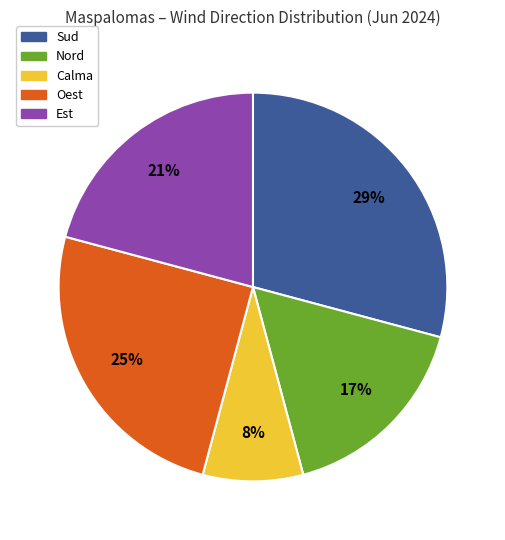

To the nearest percent, what is the average slice percentage?

20%